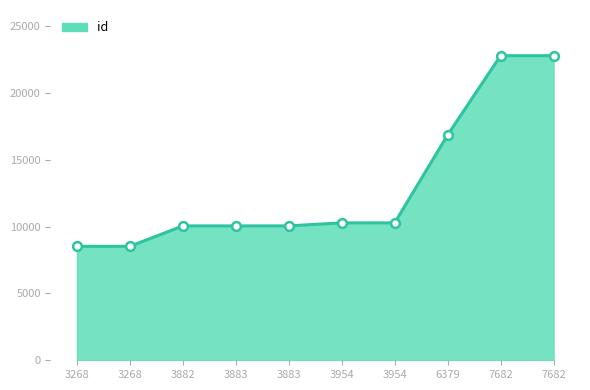

Which has a higher value, 3954 or 6379?

6379